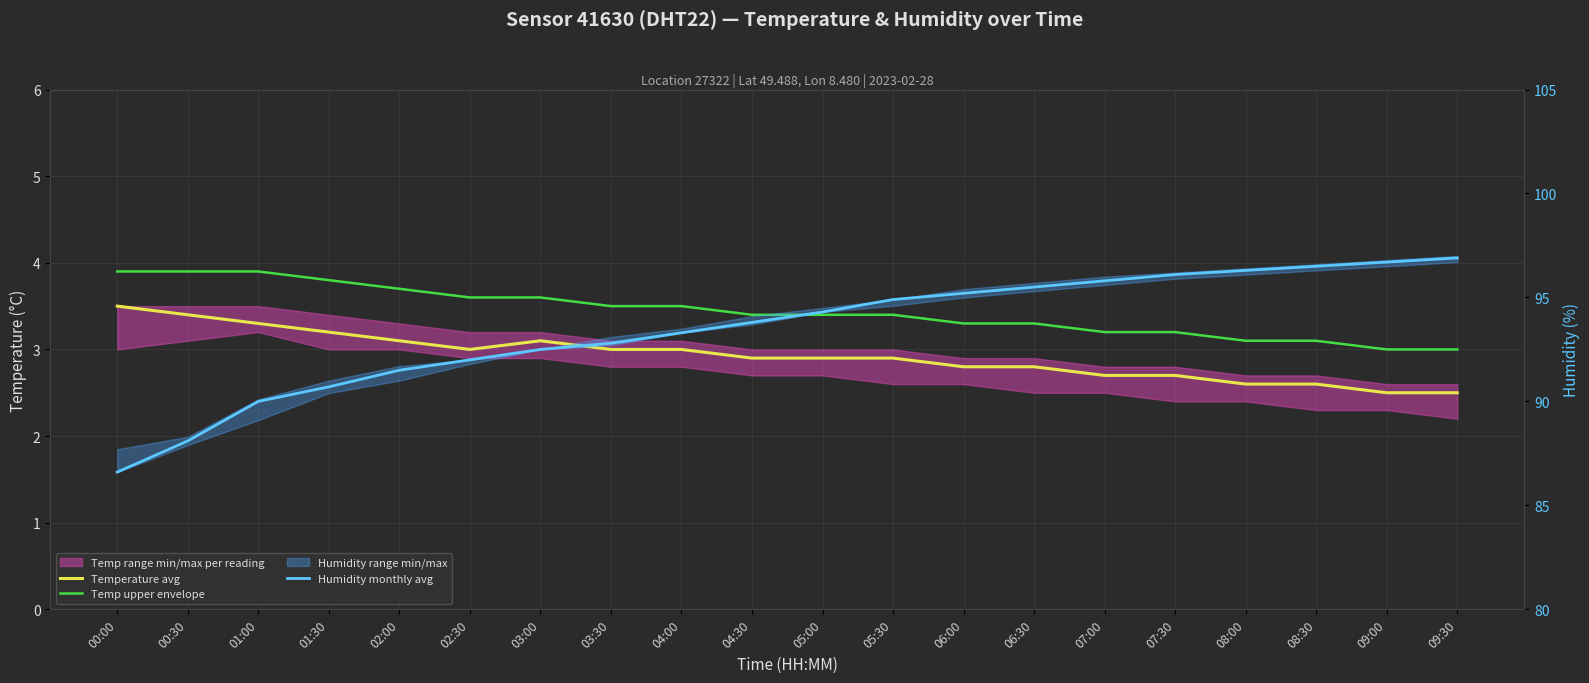

Reading left to right, what are all the values shown in this chart?

Temperature avg: 00:00=3.5	00:30=3.4	01:00=3.3	01:30=3.2	02:00=3.1	02:30=3.0	03:00=3.1	03:30=3.0	04:00=3.0	04:30=2.9	05:00=2.9	05:30=2.9	06:00=2.8	06:30=2.8	07:00=2.7	07:30=2.7	08:00=2.6	08:30=2.6	09:00=2.5	09:30=2.5
Temp upper envelope: 00:00=3.9	00:30=3.9	01:00=3.9	01:30=3.8	02:00=3.7	02:30=3.6	03:00=3.6	03:30=3.5	04:00=3.5	04:30=3.4	05:00=3.4	05:30=3.4	06:00=3.3	06:30=3.3	07:00=3.2	07:30=3.2	08:00=3.1	08:30=3.1	09:00=3.0	09:30=3.0
Humidity monthly avg: 00:00=86.6	00:30=88.1	01:00=90.0	01:30=90.7	02:00=91.5	02:30=92.0	03:00=92.5	03:30=92.8	04:00=93.3	04:30=93.8	05:00=94.3	05:30=94.9	06:00=95.2	06:30=95.5	07:00=95.8	07:30=96.1	08:00=96.3	08:30=96.5	09:00=96.7	09:30=96.9